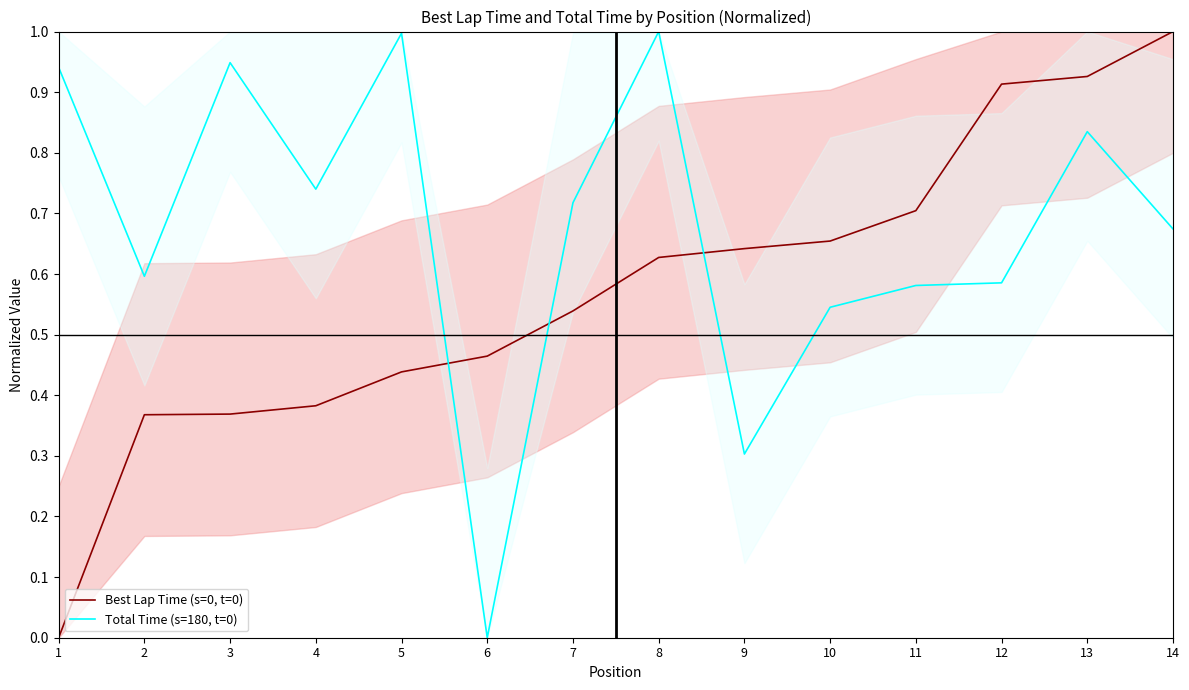

List the series in order of their peak value, highest first.

Best Lap Time (s=0, t=0), Total Time (s=180, t=0)